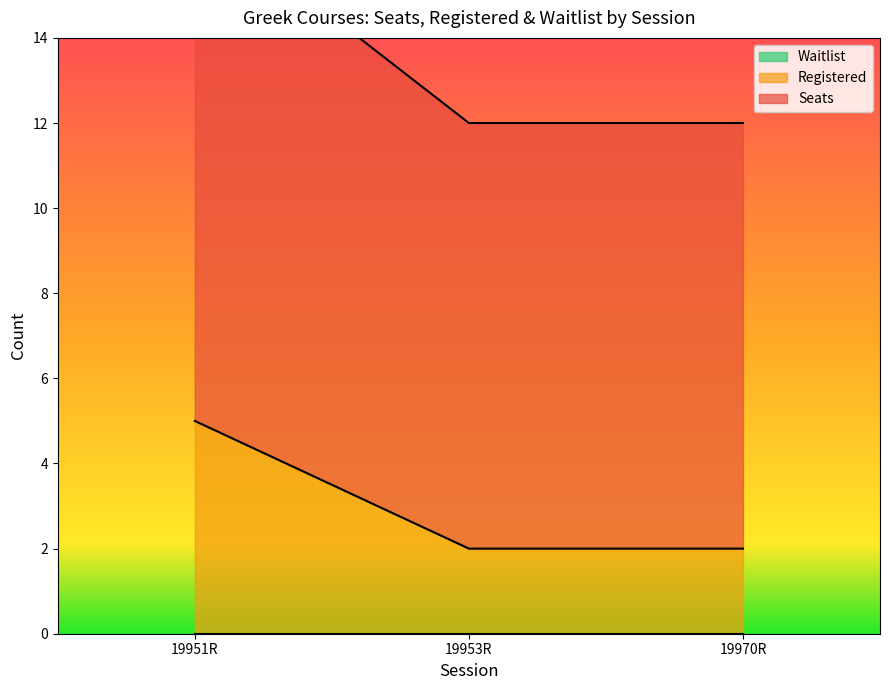

What is the label of the 3rd point from the right?

19951R